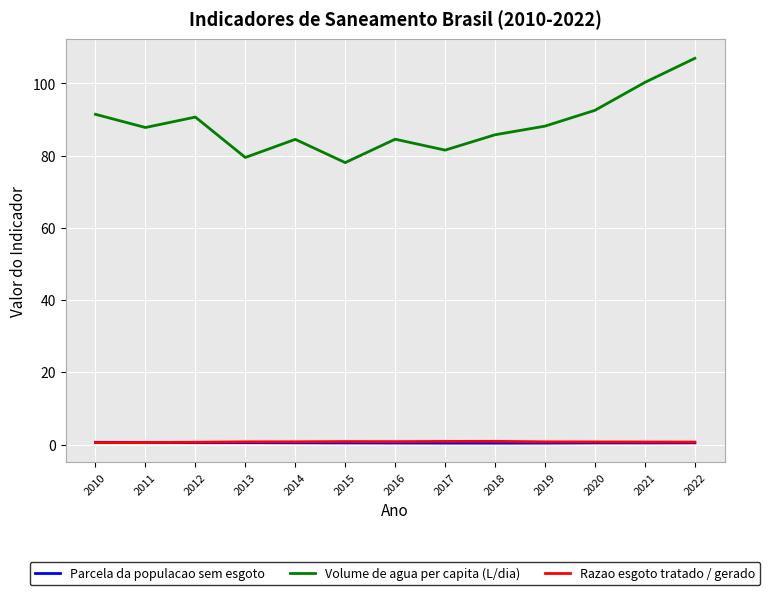

What is the total value across all series at 2010?

92.6